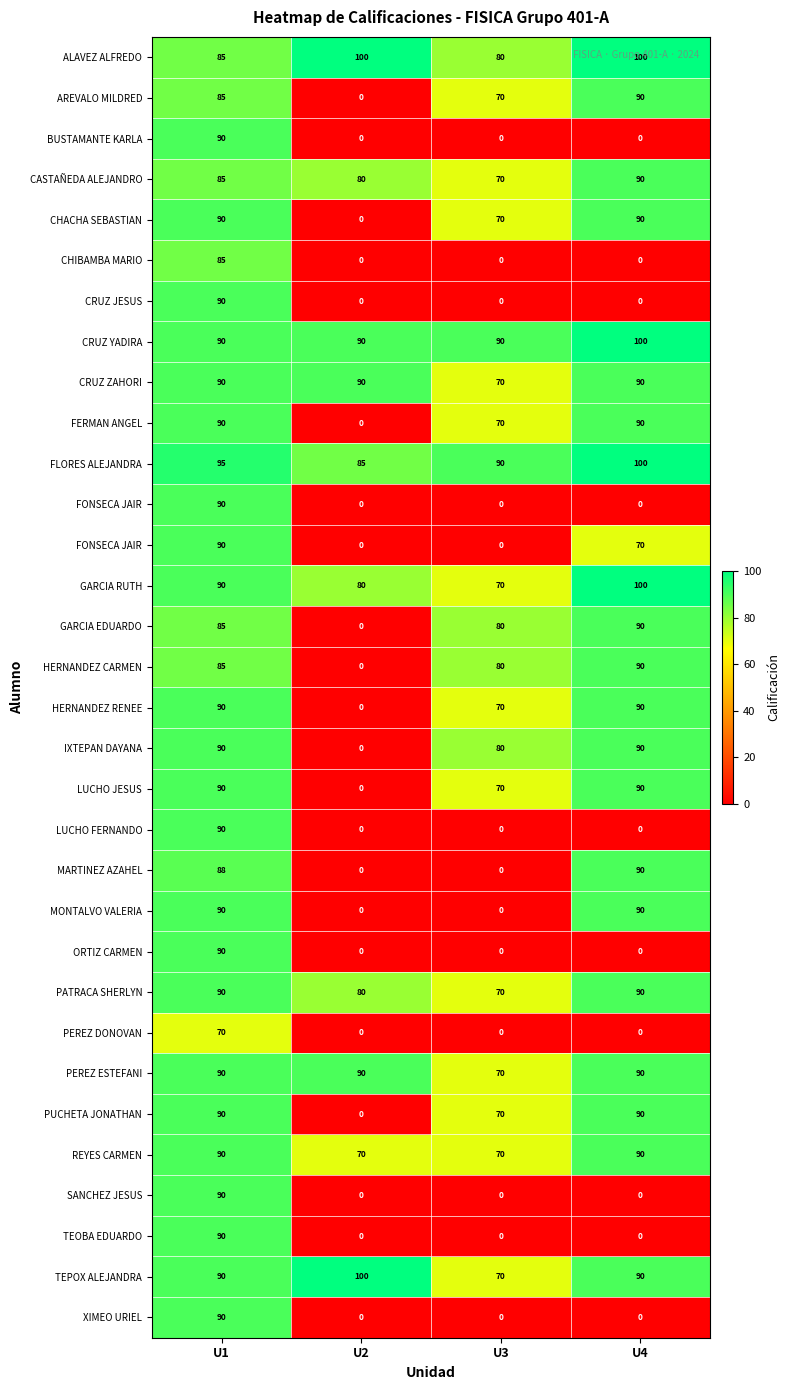

What is the difference between the highest and lowest values at U3?

90